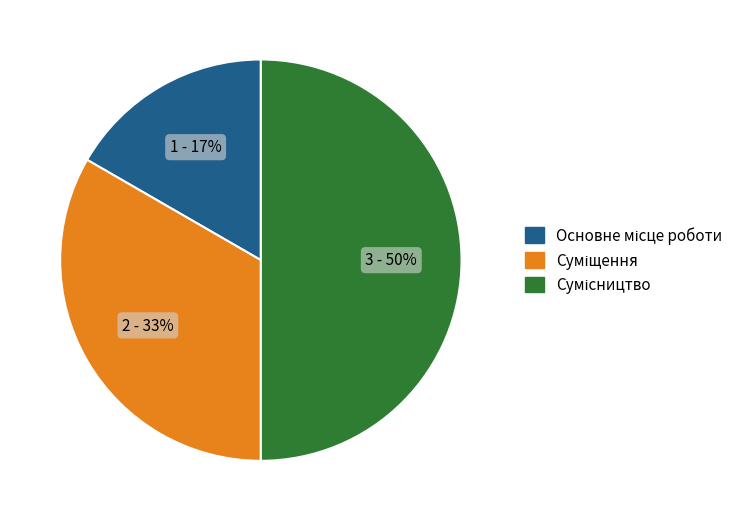

To the nearest percent, what is the difference between the largest and smallest slice percentages?

33%